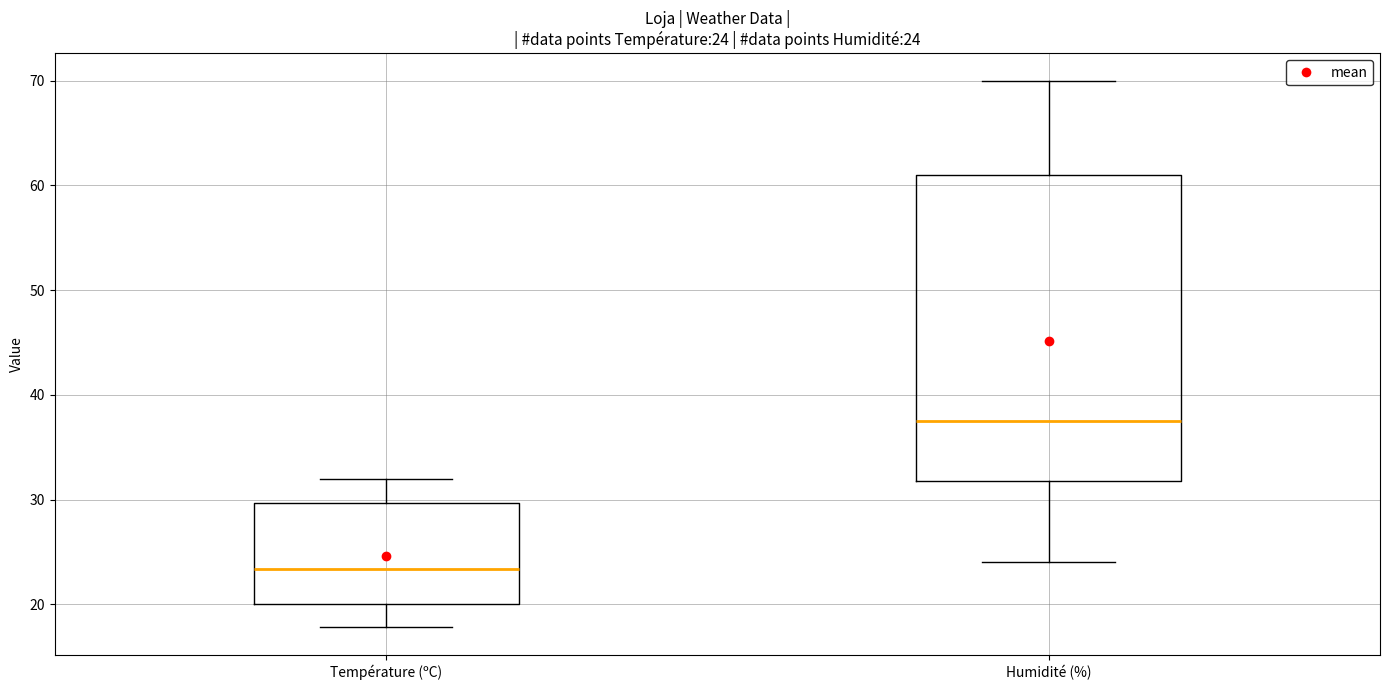

Which box has the lowest median line?

Température (ºC)